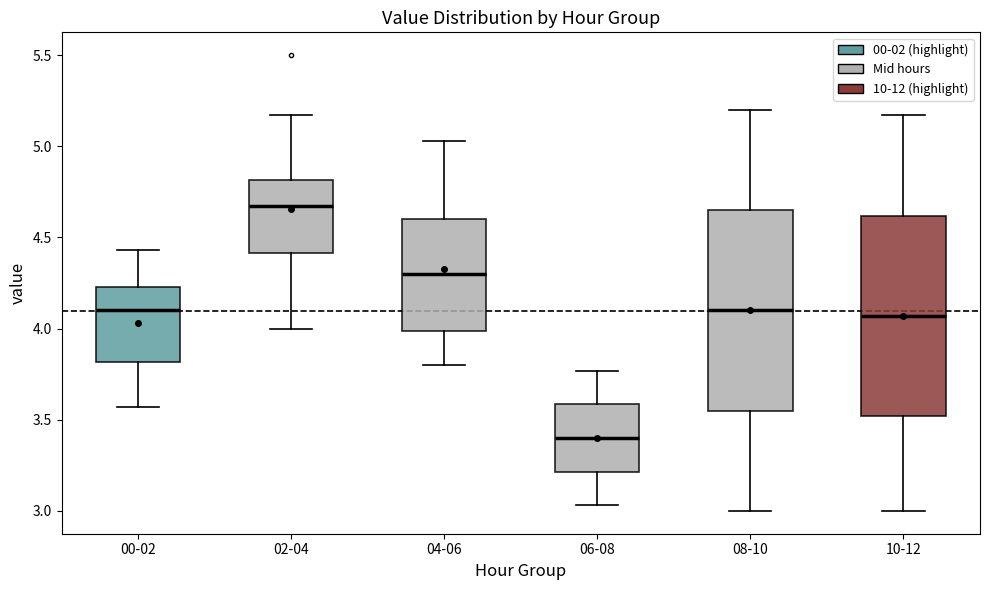

Where does the upper whisker of the box for 02-04 end on the y-axis? The values are not printed on the chart, so give them approximately, as read against the axis.

5.15